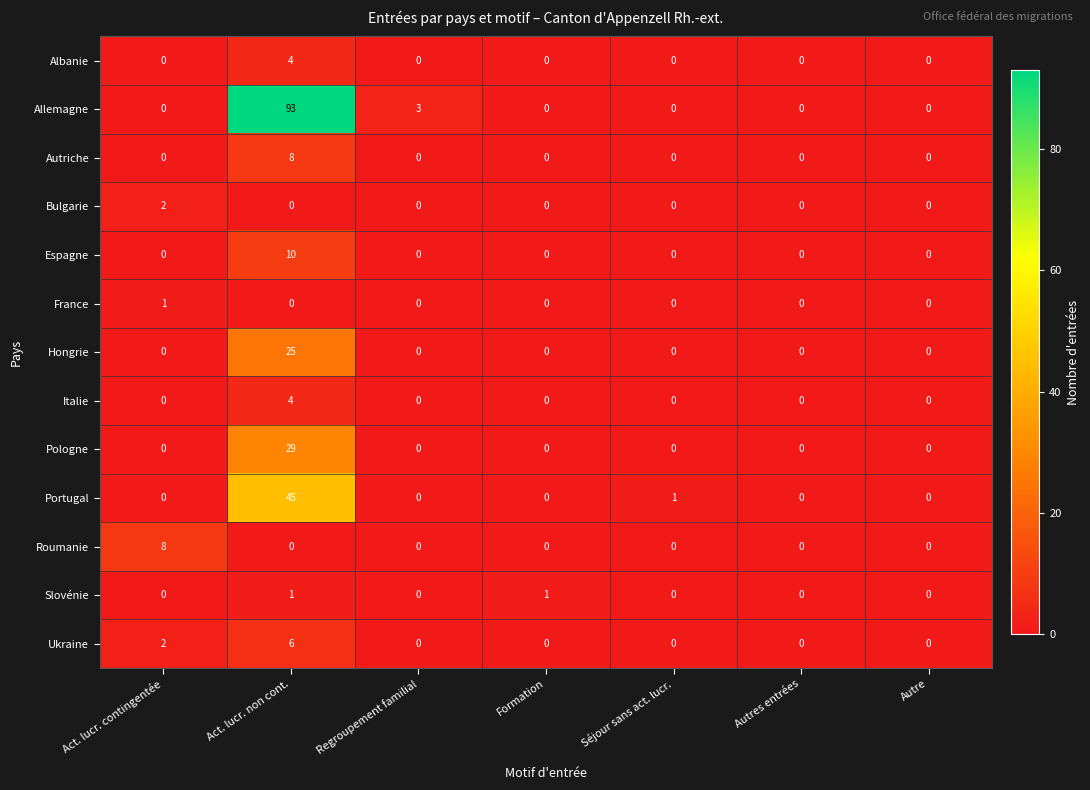

At which category is the sum across all series the highest?

Act. lucr. non cont.